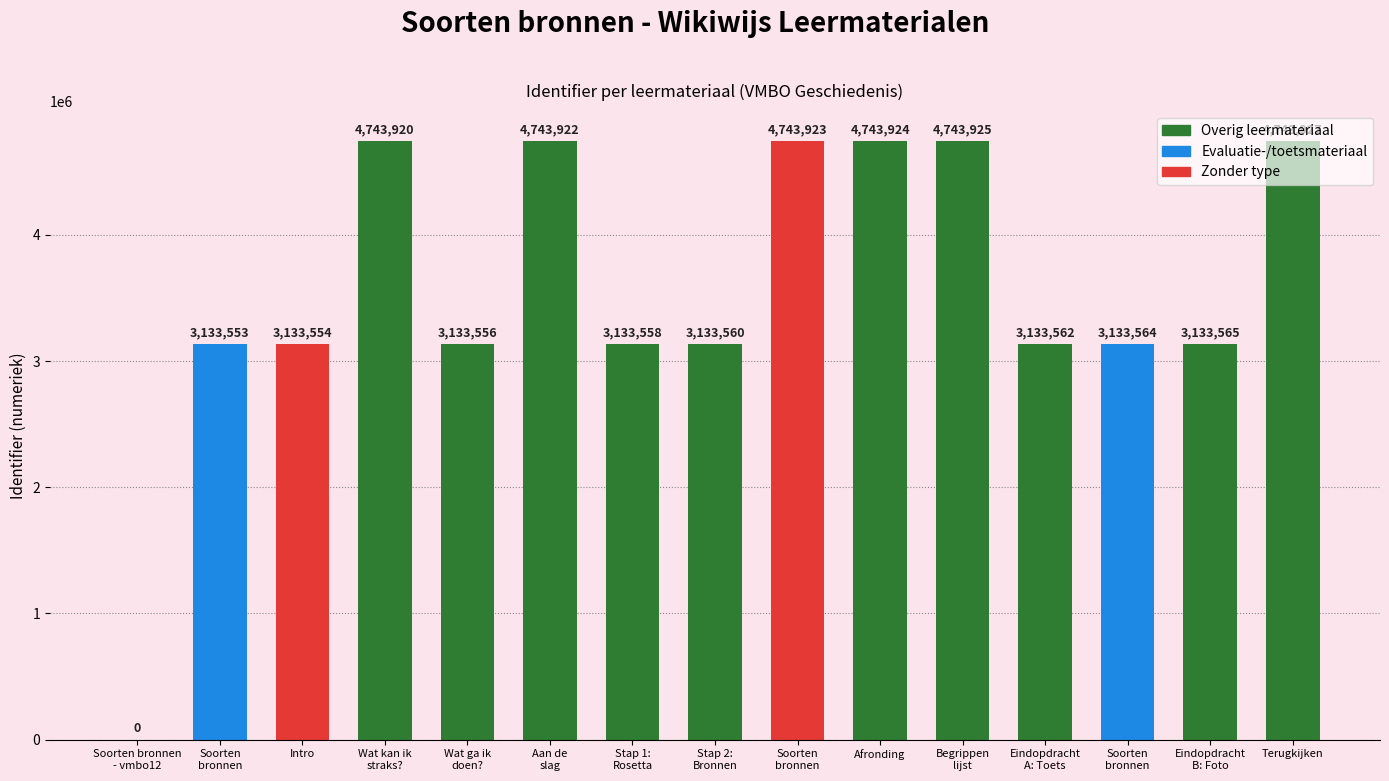

How many positive values are there?

14